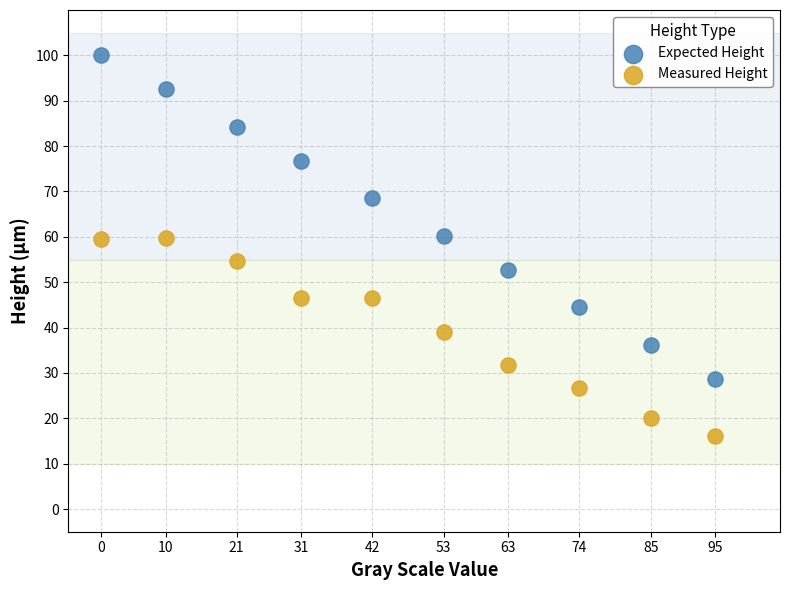

What are all the series names shown in the legend?

Expected Height, Measured Height